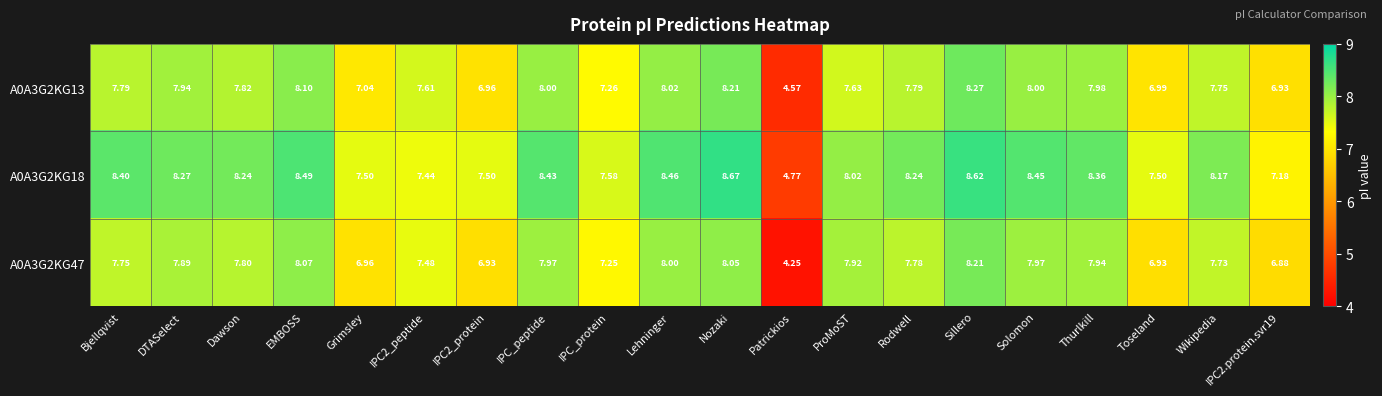

Which label corresponds to the largest value in the chart?

Nozaki